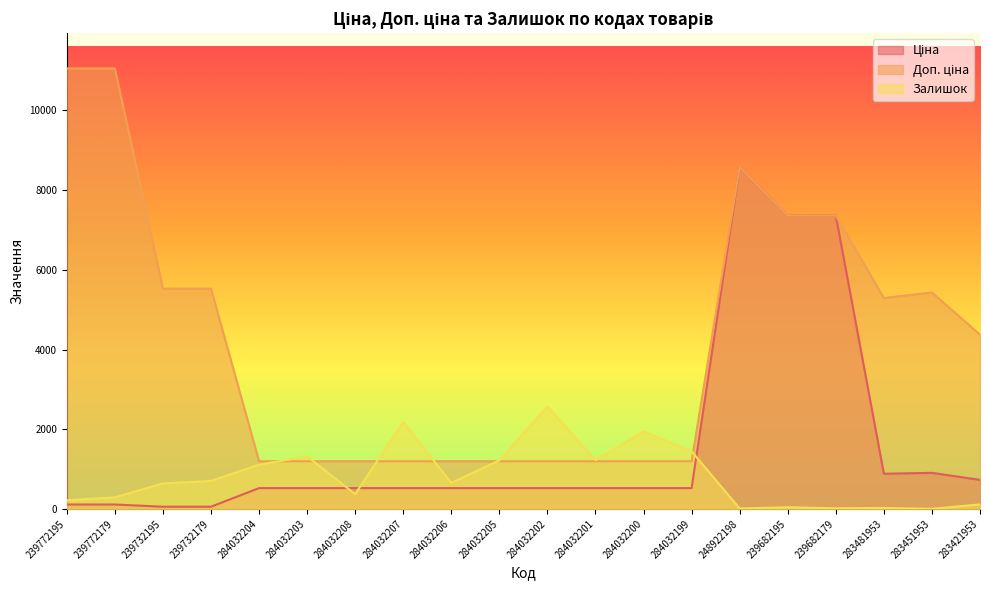

What position from the left is 283421953?

20